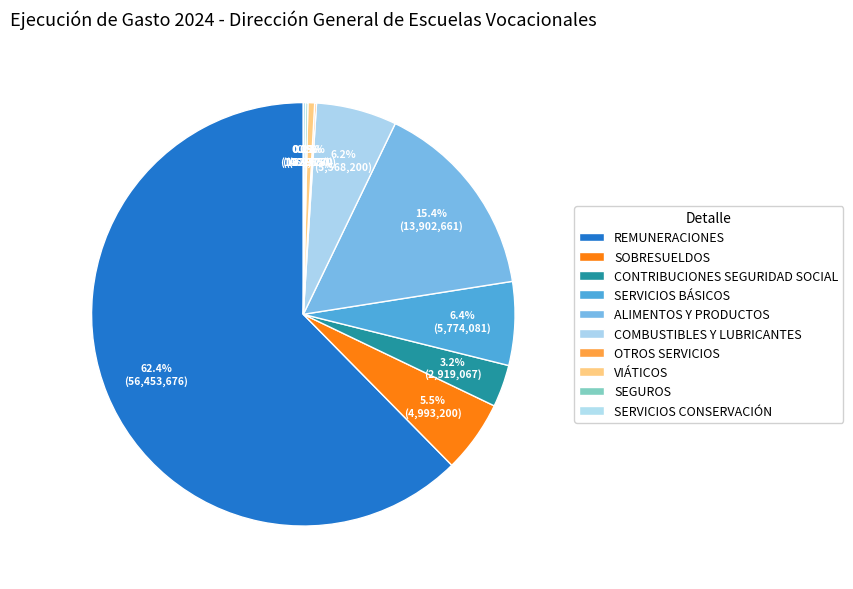

How many slices are in this pie chart?

10